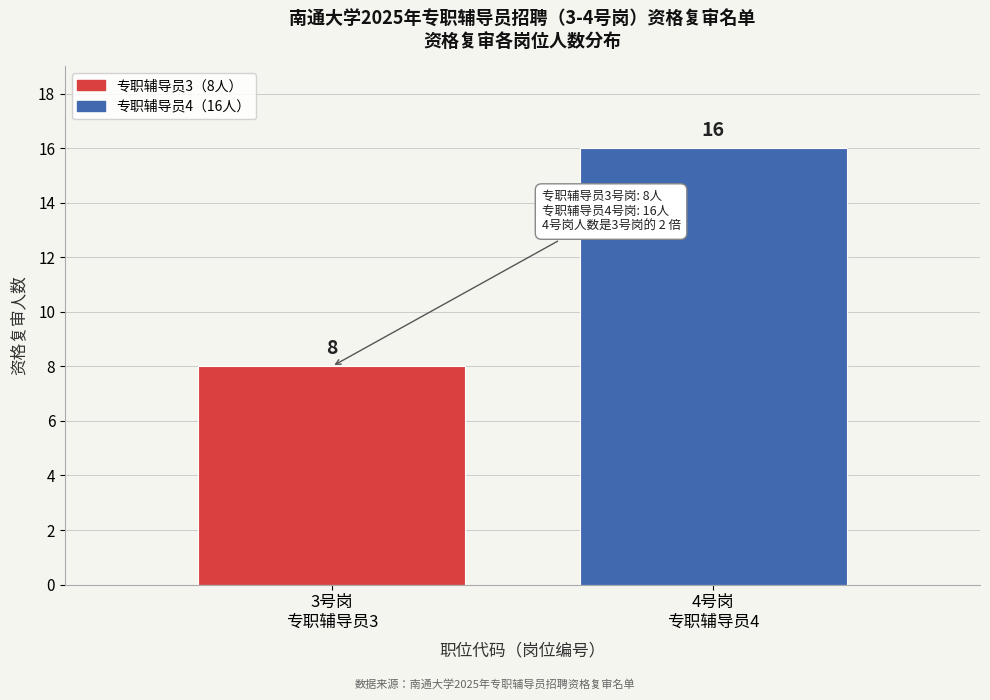

Reading left to right, extract all data points from this chart.

8	16